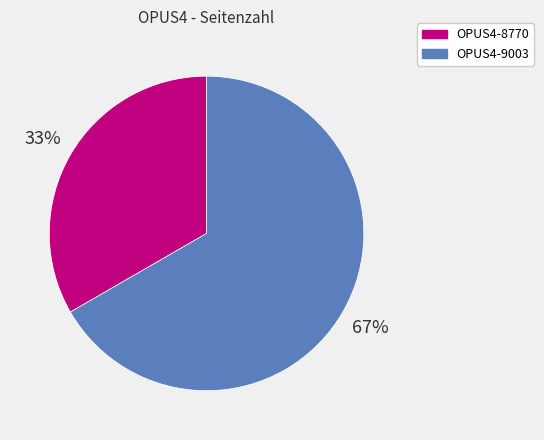

Combined, do OPUS4-9003 and OPUS4-8770 account for over 50%?

Yes